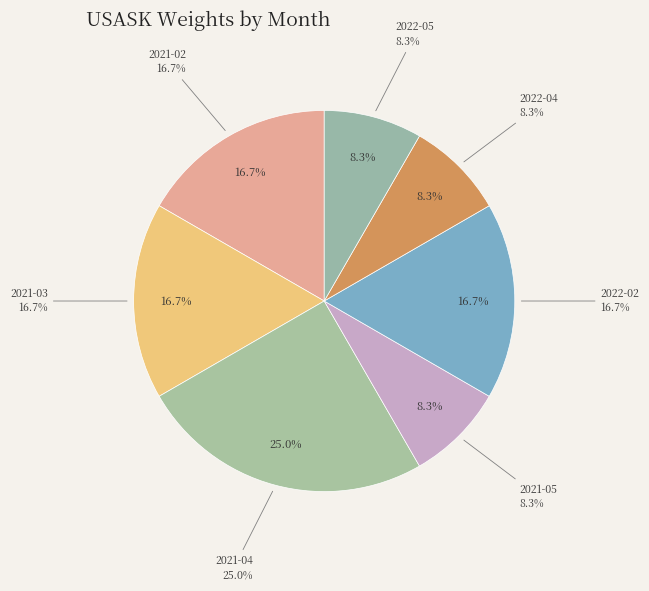

To the nearest percent, what percentage of the pie is 2021-05?

8%